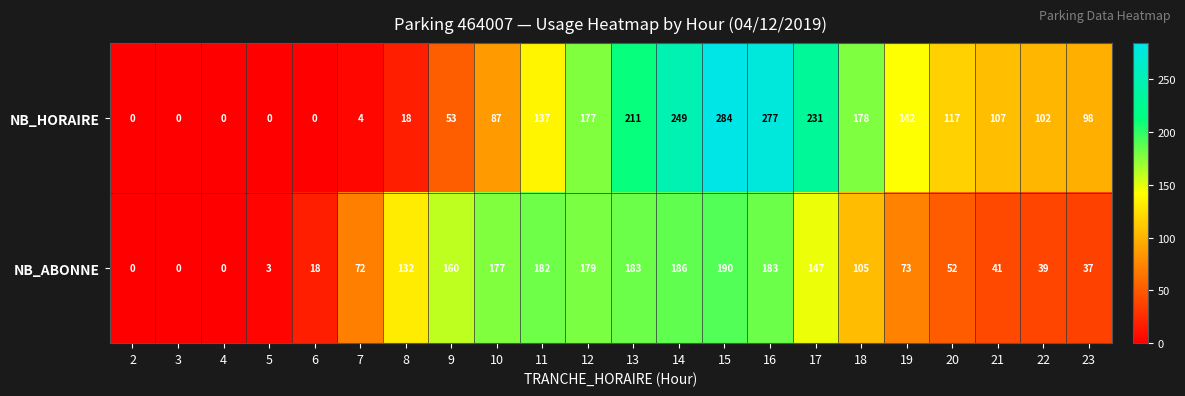

Which series changed the most between 3 and 20?

NB_HORAIRE